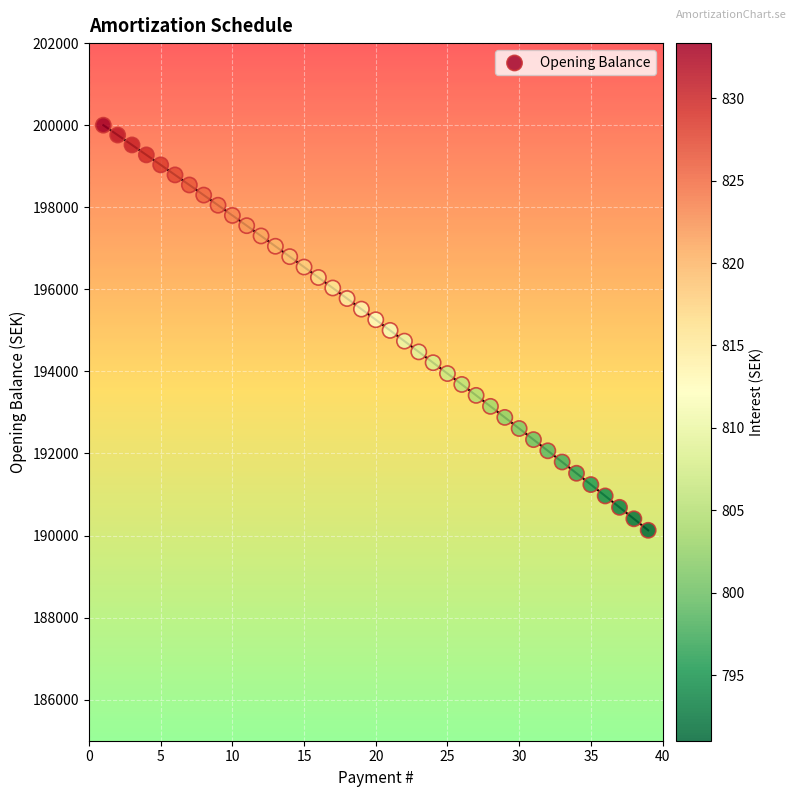

What is the range of X values (max minus min)?

38.0